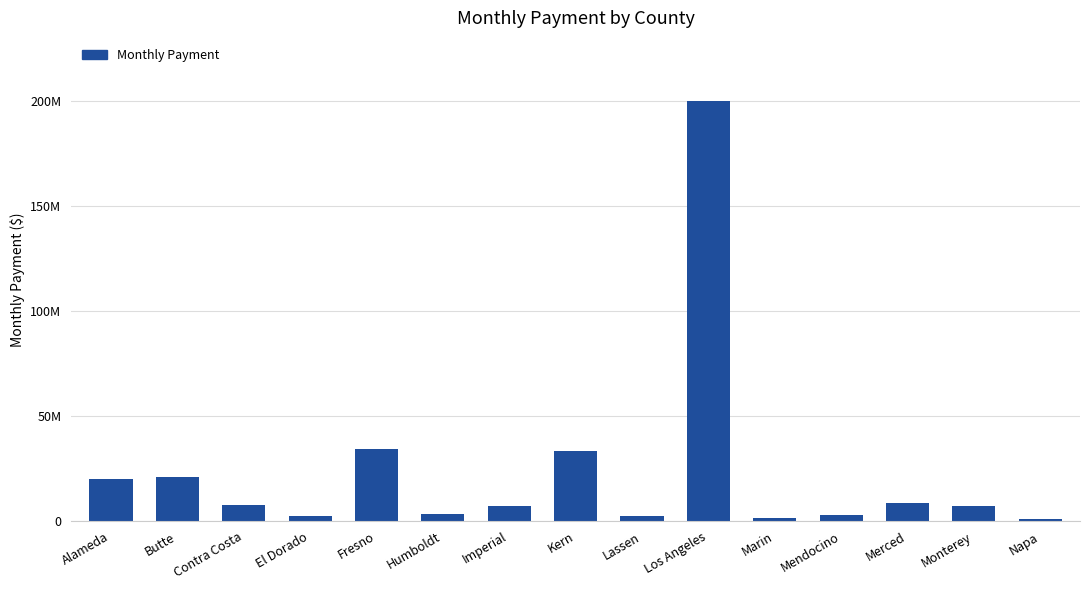

Which has a higher value, Humboldt or Contra Costa?

Contra Costa